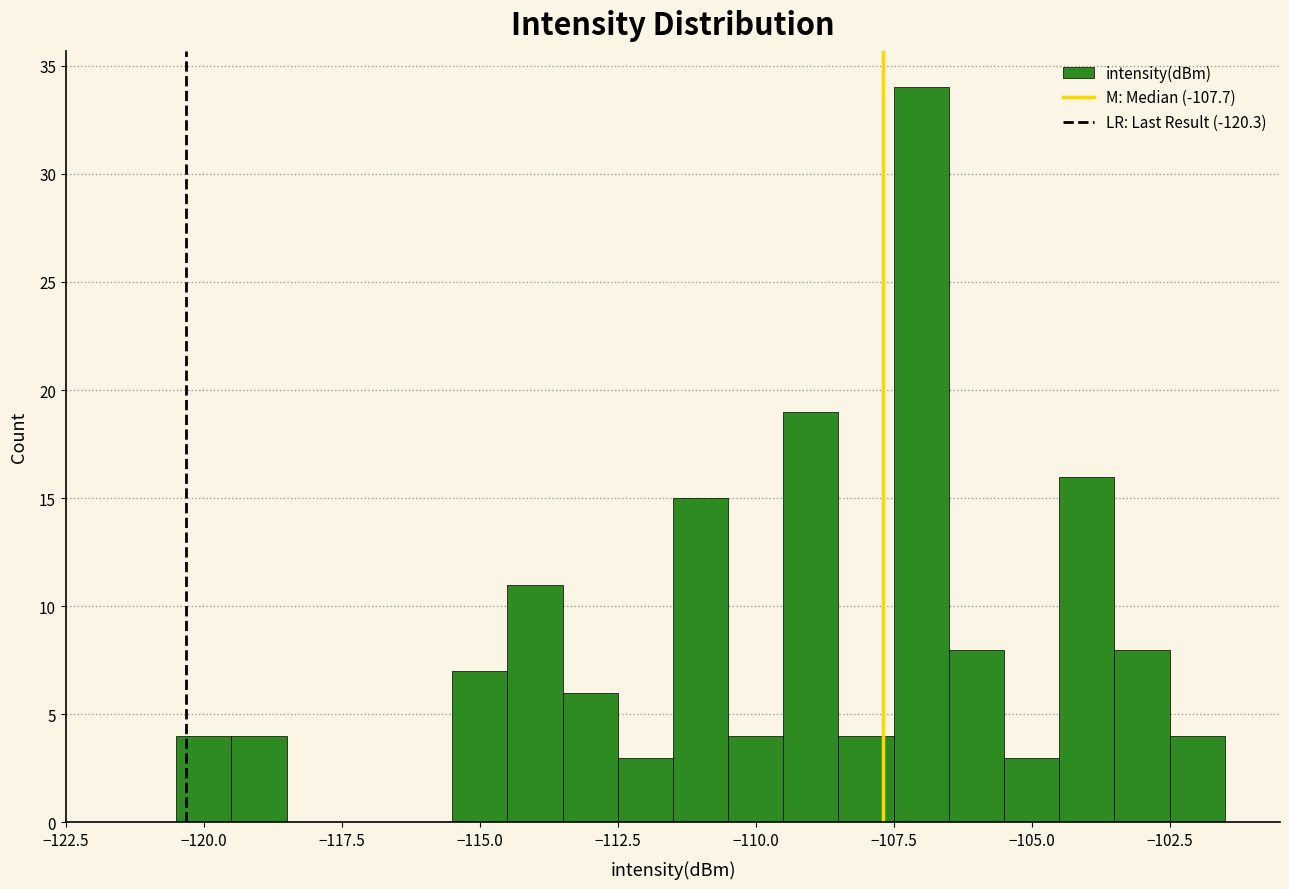

Around what value on the x-axis is the tallest bar? Give the approximate position of its centre, as read against the axis.

-107.0